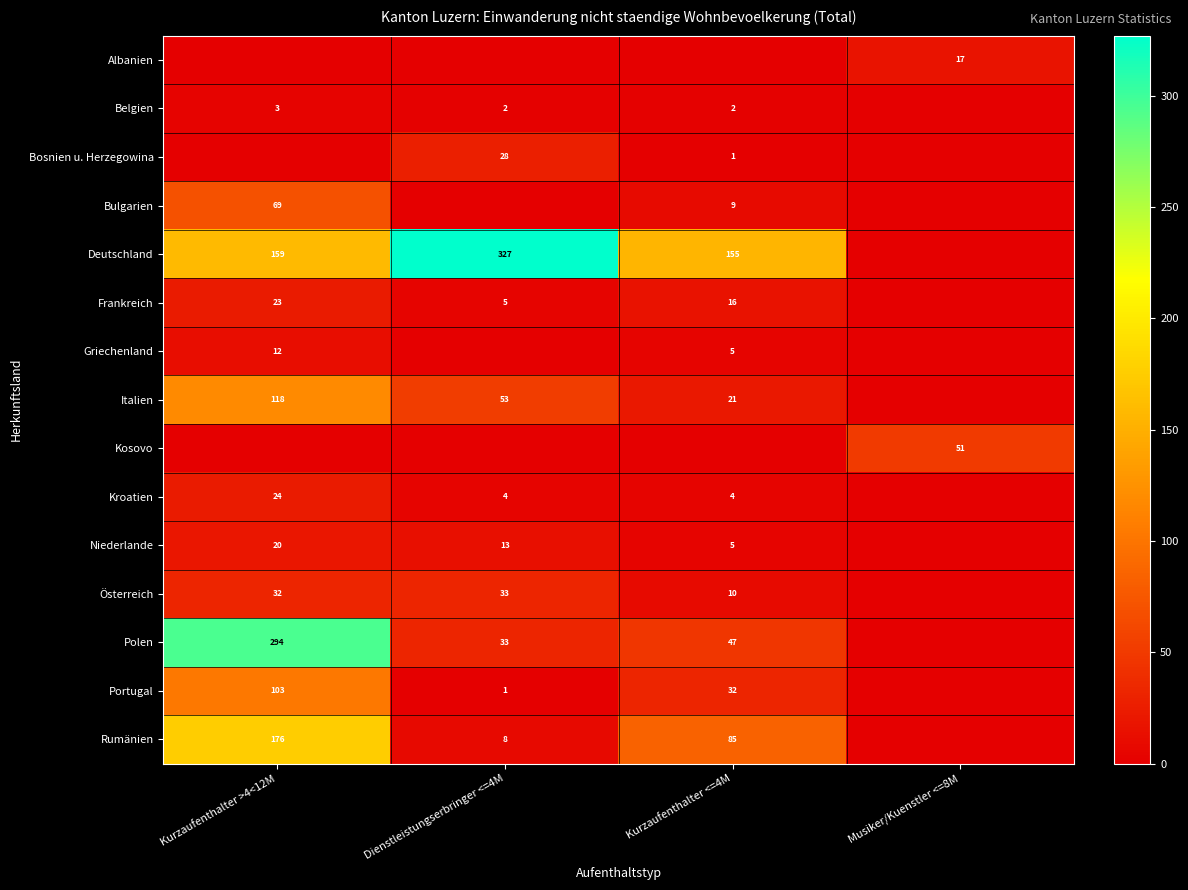

What is the difference between the second highest and second lowest values in the Portugal series?

31